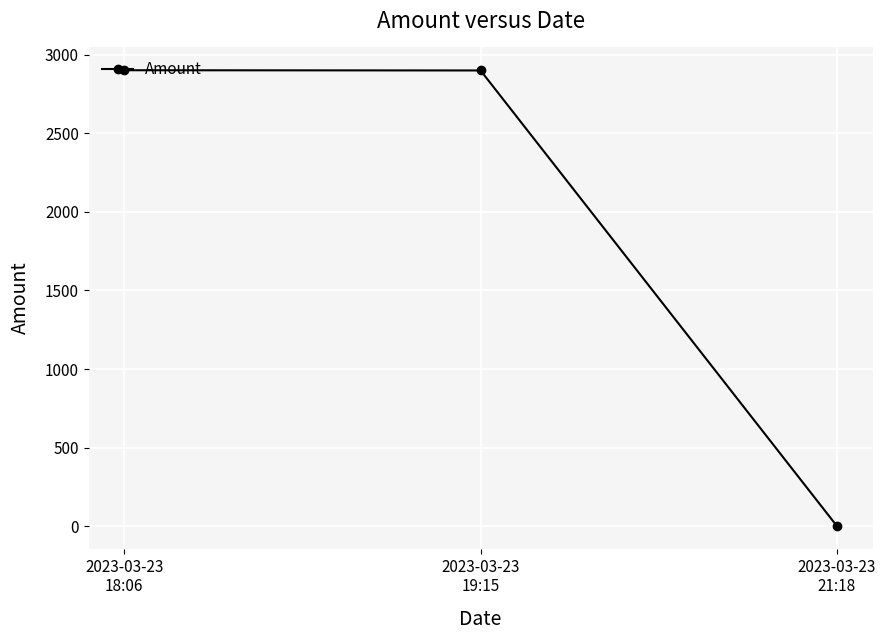

What is the change in value from 2023-03-23
19:15 to 2023-03-23
21:18?

-2896.2